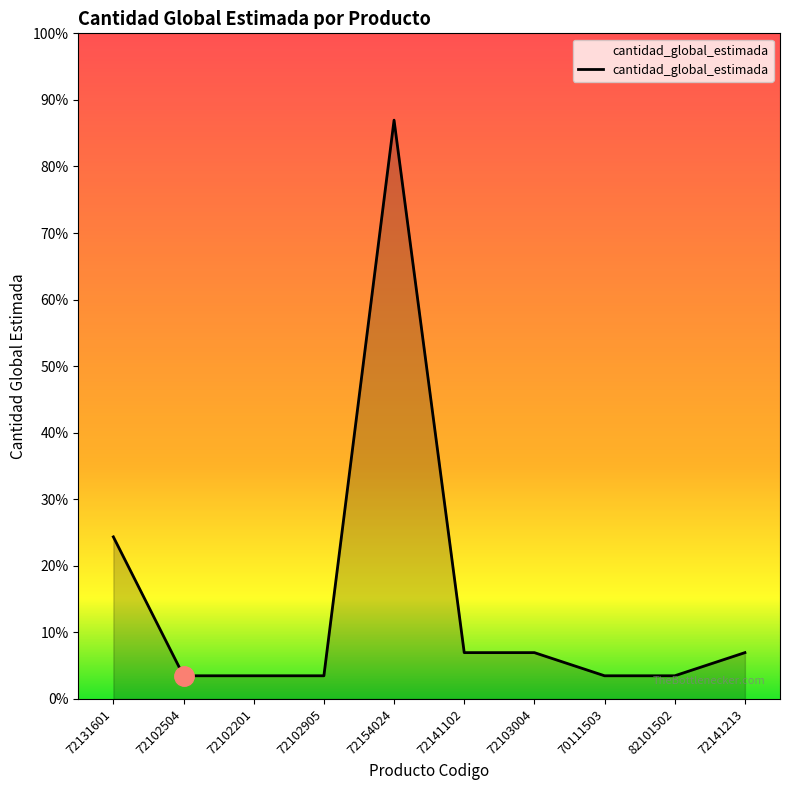

How many interior local peaks (higher than both neighbors) does the data have?

1